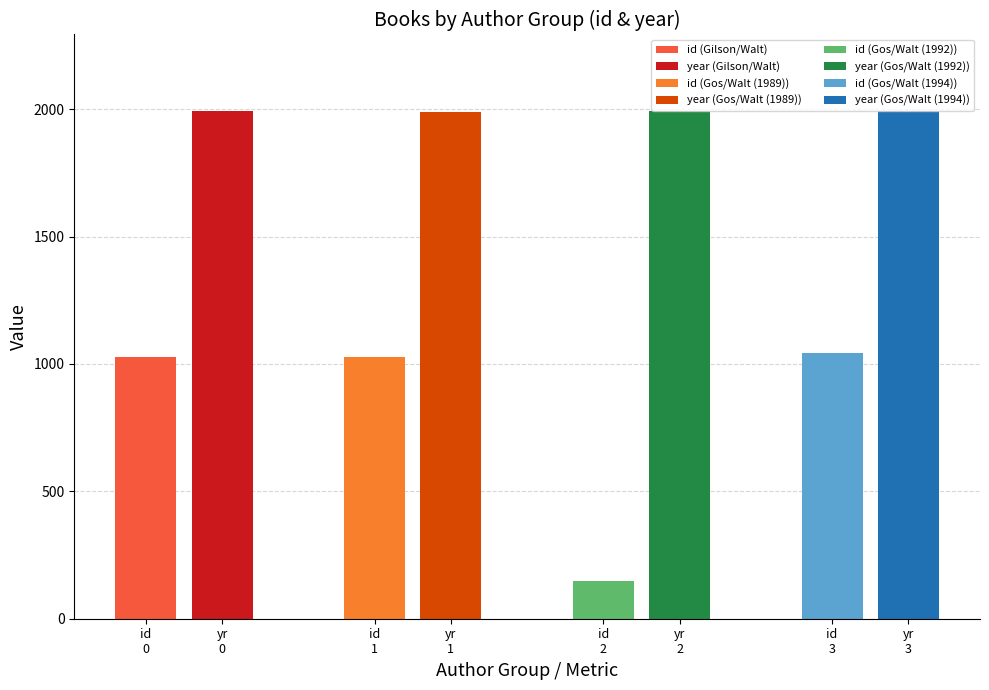

Reading left to right, extract all data points from this chart.

id: 1028	1029	150	1041
year: 1994	1989	1992	1994